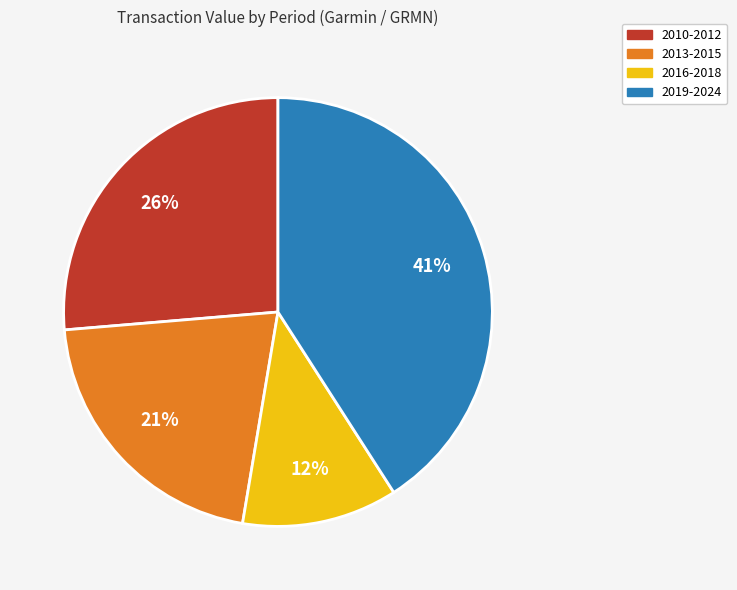

What is the smallest slice in the pie chart?

2016-2018